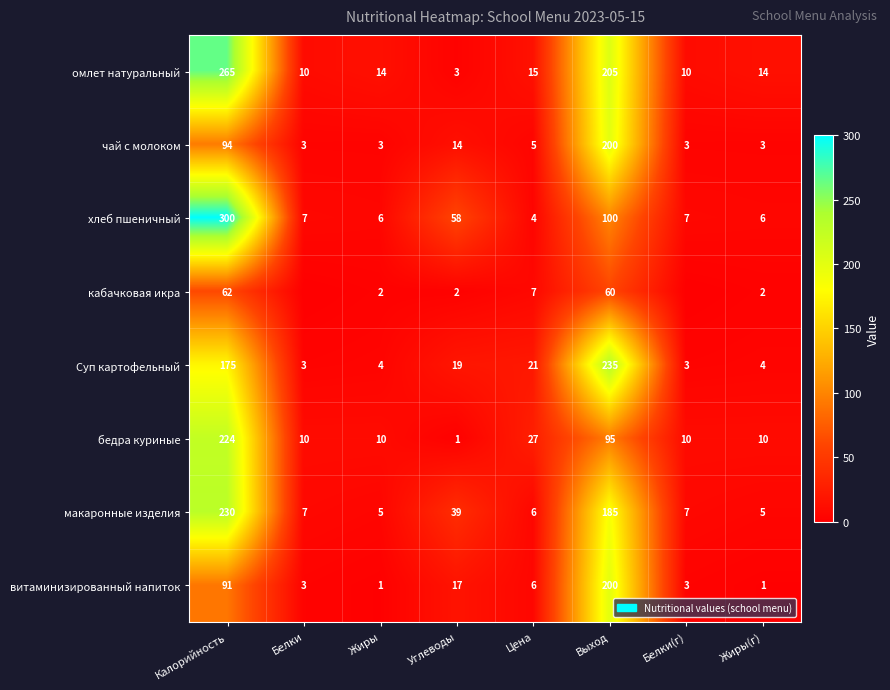

What is the minimum value for чай с молоком?

3